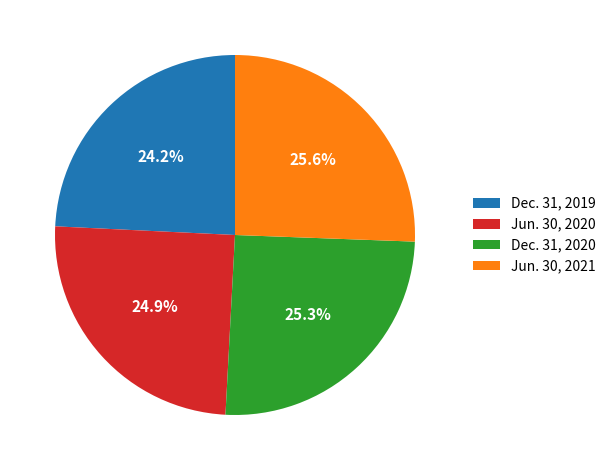

To the nearest percent, what is the difference between the Dec. 31, 2019 and Dec. 31, 2020 slice percentages?

1%